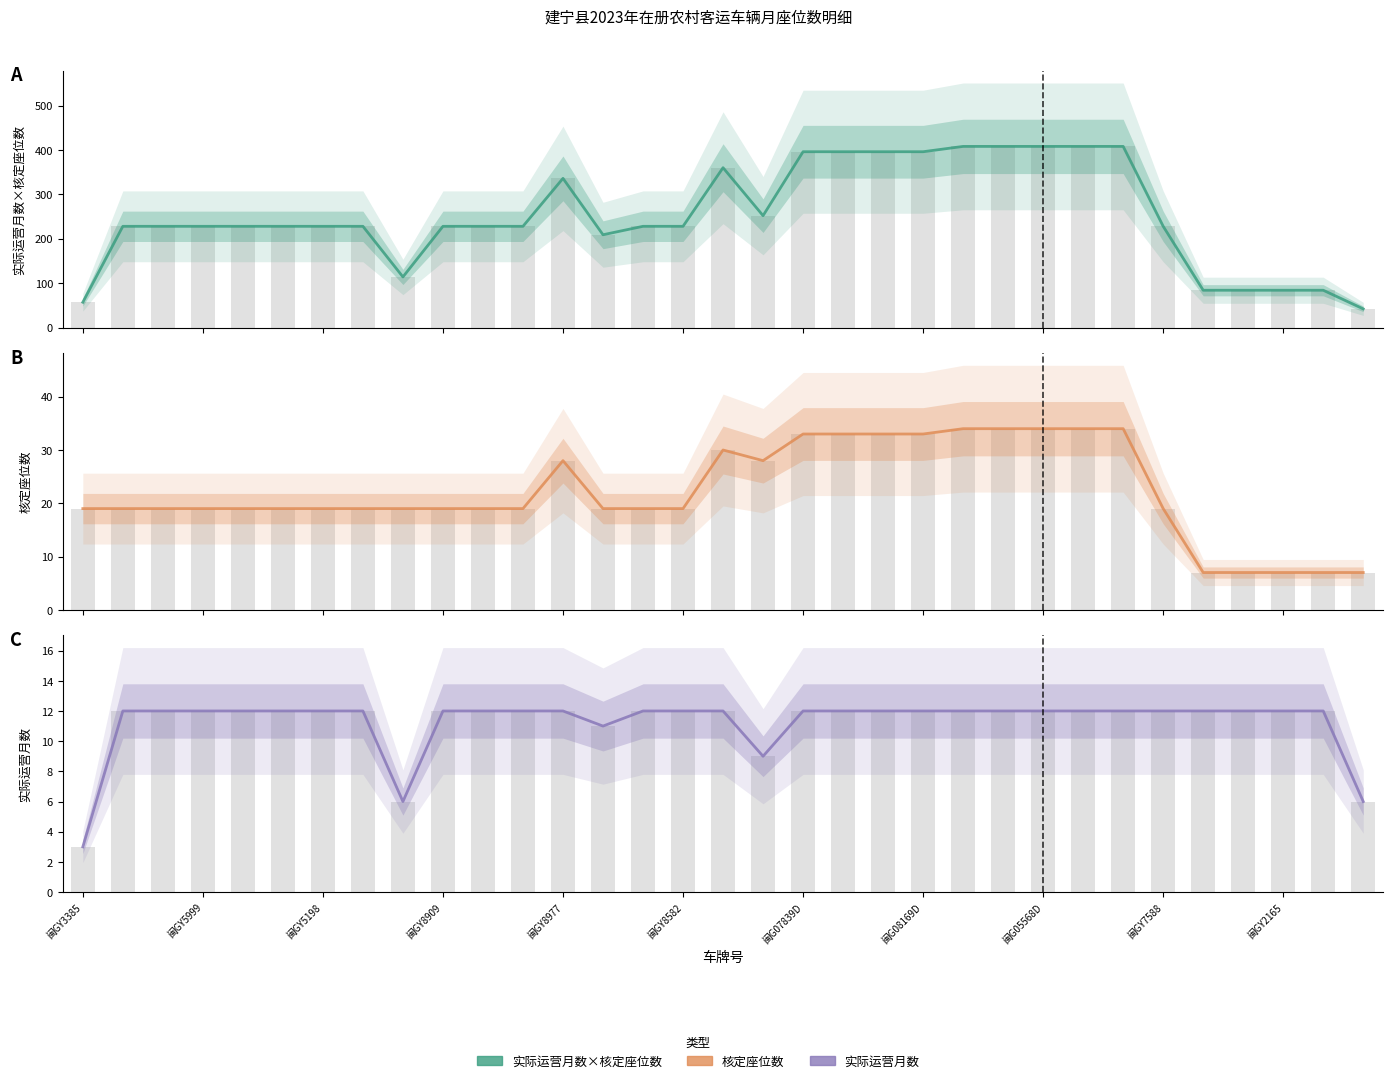

True or false: 实际运营月数 has a value of 12 at 11.

True